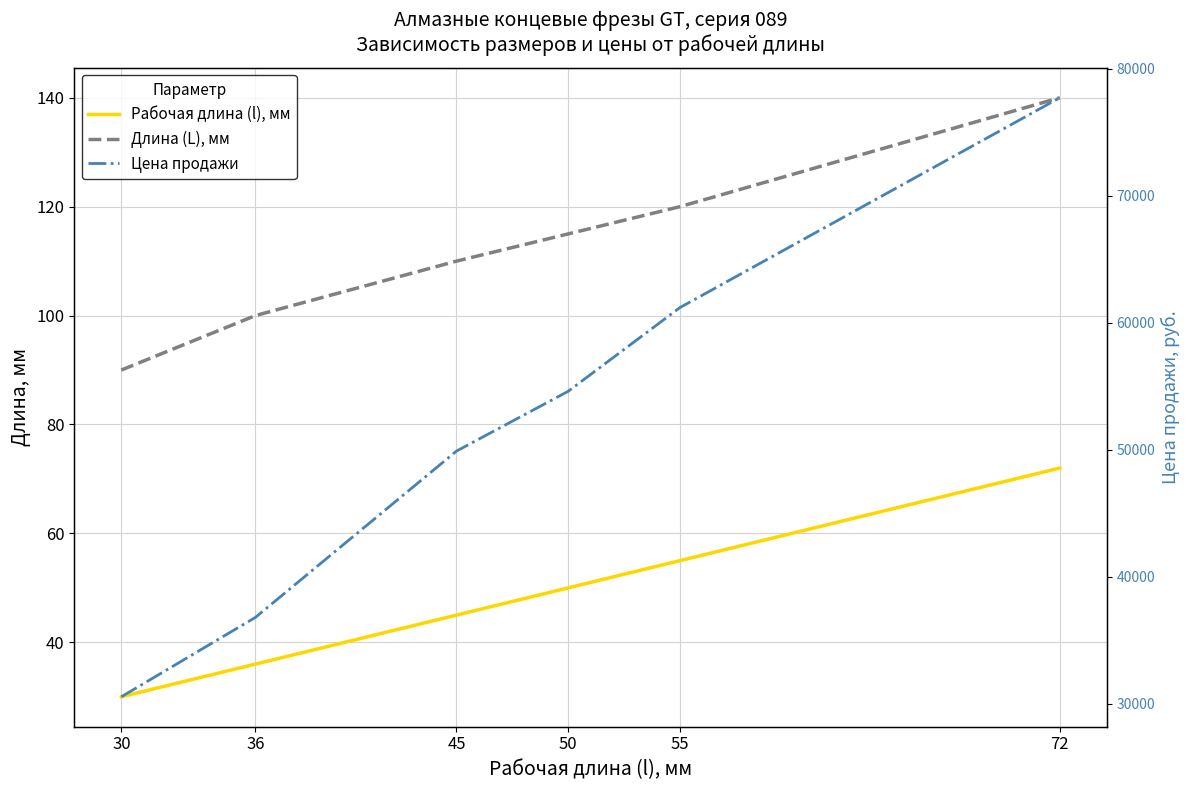

Rank the categories by Длина (L), мм value from highest to lowest.

72, 55, 50, 45, 36, 30